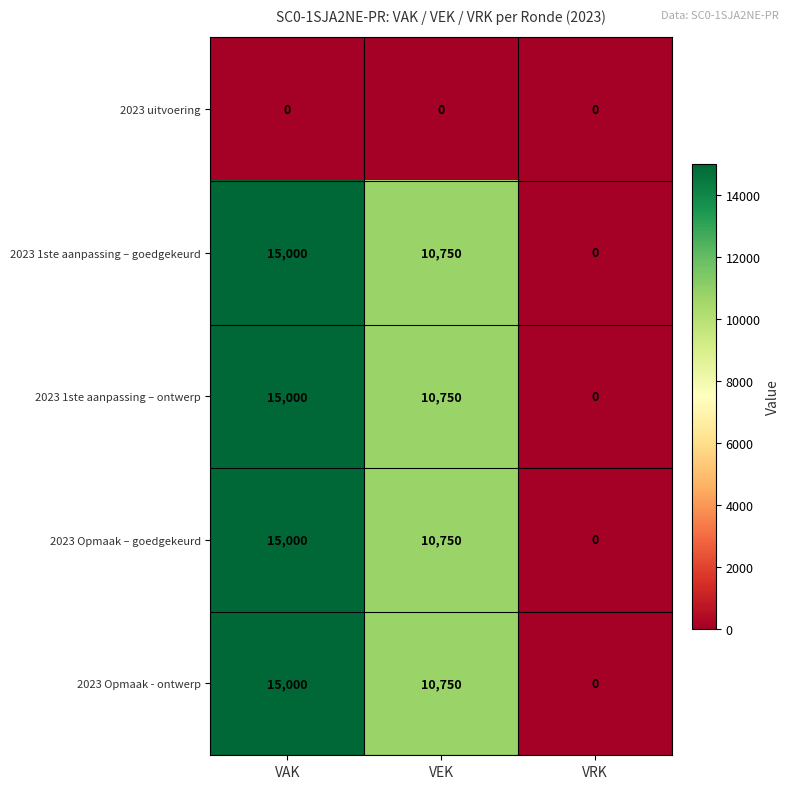

What is the difference between the maximum and second lowest values in the 2023 1ste aanpassing – ontwerp series?

4250